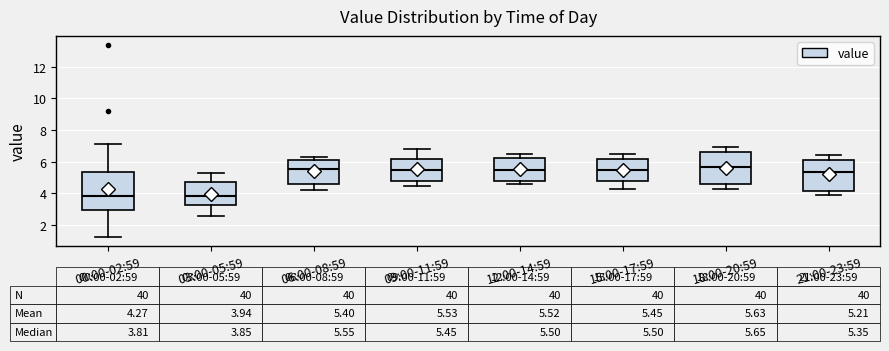

Which box is the tallest, from its lower edge to its upper edge?

00:00-02:59